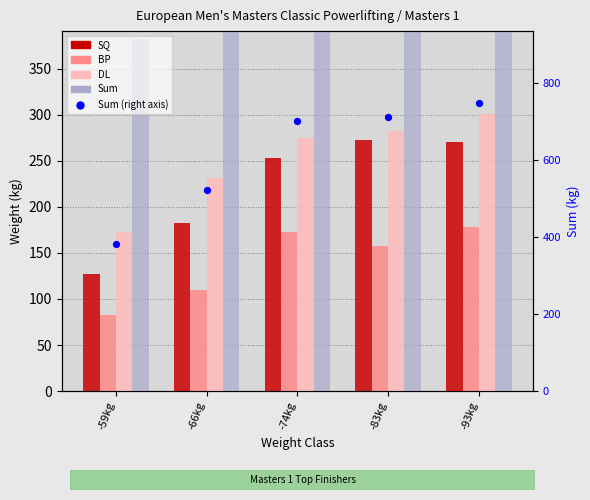

Is the value of BP at -93kg greater than the value of DL at -74kg?

No